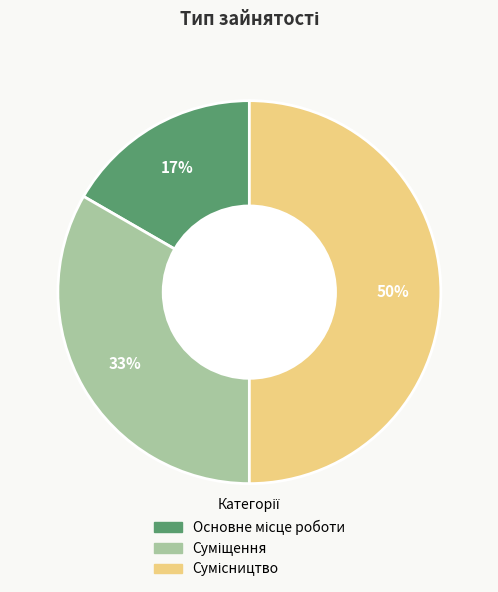

To the nearest percent, what is the difference between the largest and smallest slice percentages?

33%